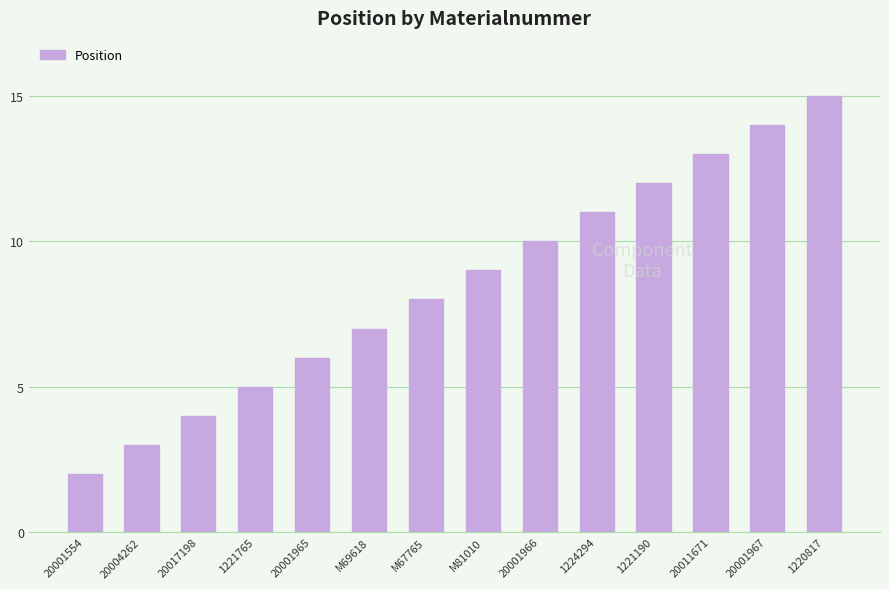

What is the change in value from 20011671 to 1220817?

+2